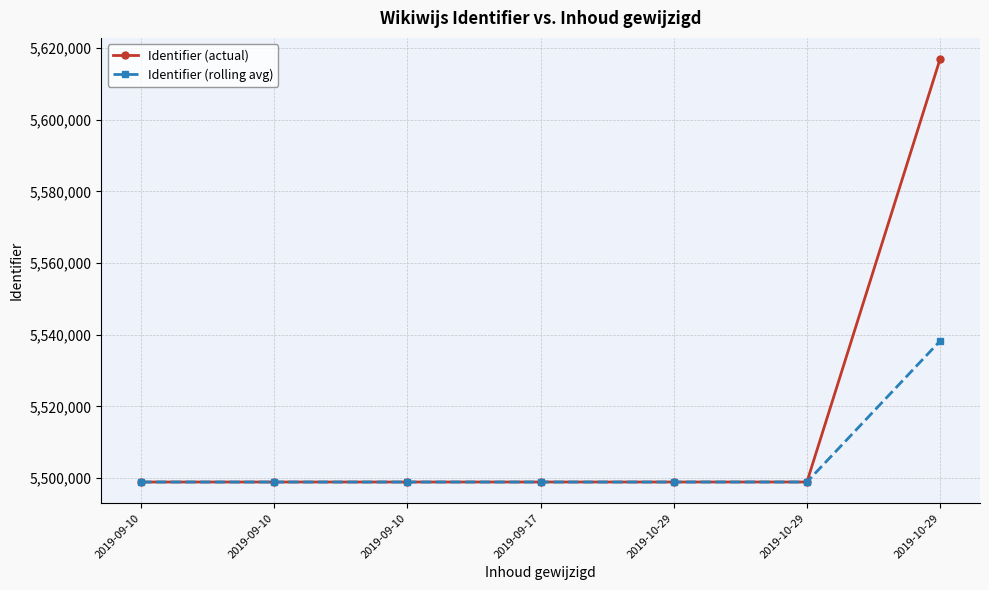

Is this an area chart (filled region under the line)?

No